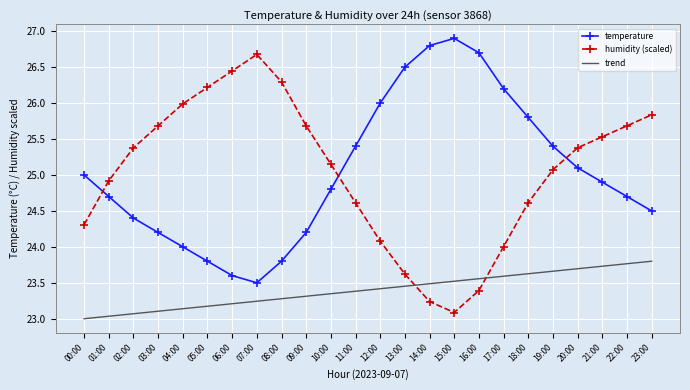

The temperature series shows 24.0 at 04:00. True or false?

True